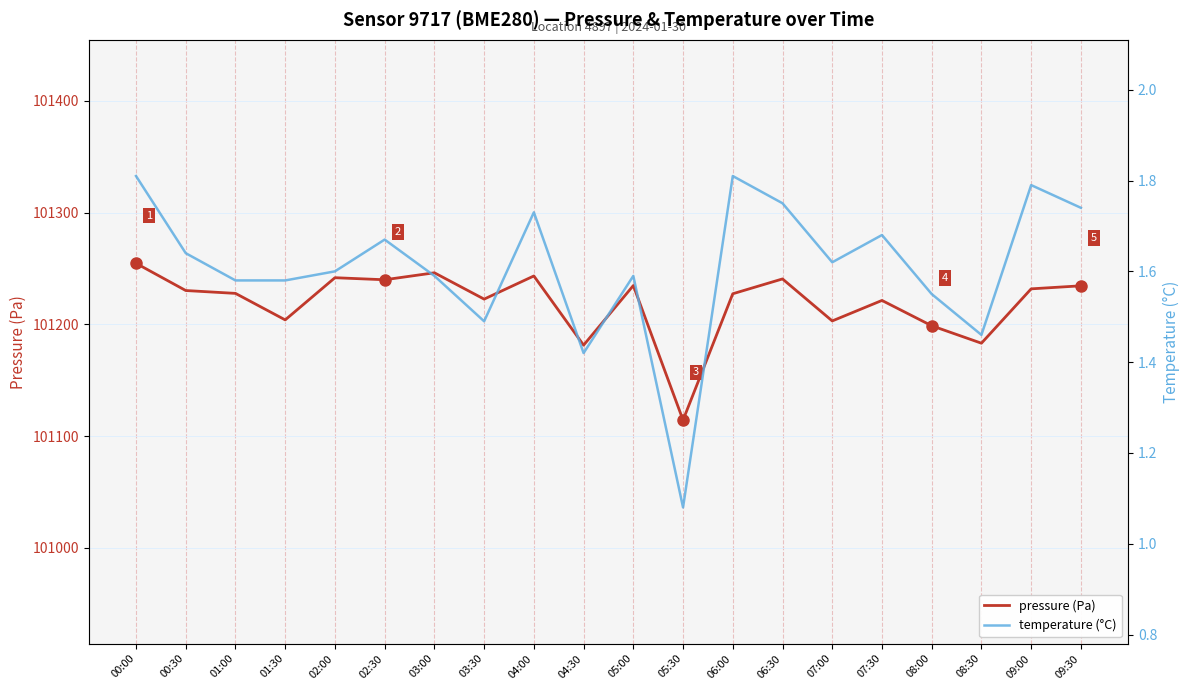

At which label does pressure (Pa) reach its minimum?

05:30